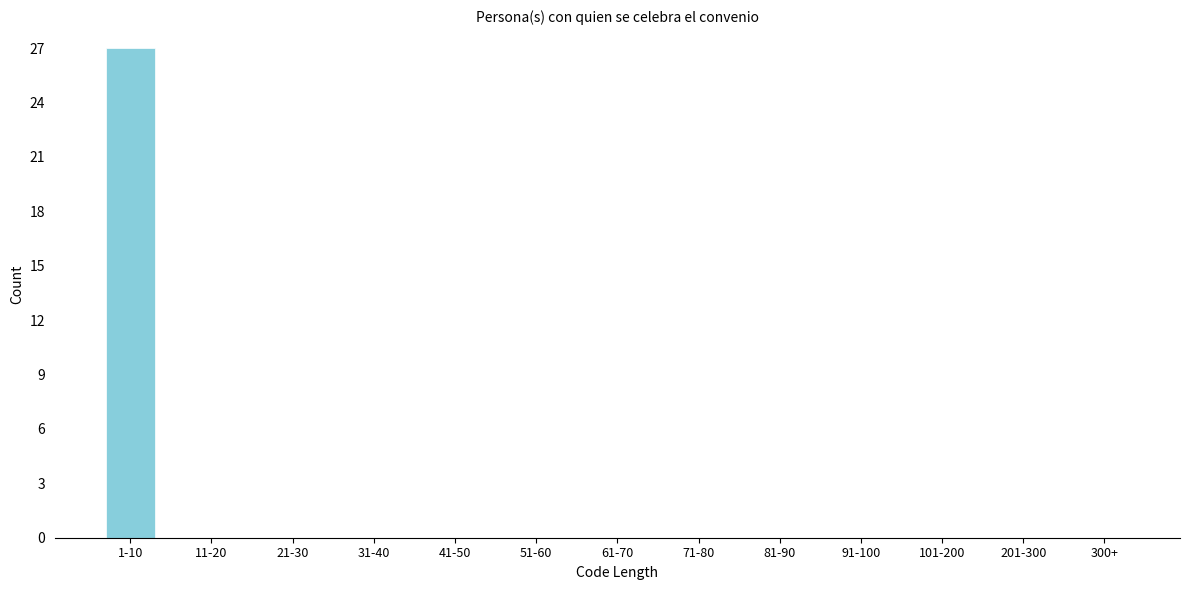

Reading left to right, extract all data points from this chart.

1-10=27	11-20=0	21-30=0	31-40=0	41-50=0	51-60=0	61-70=0	71-80=0	81-90=0	91-100=0	101-200=0	201-300=0	300+=0